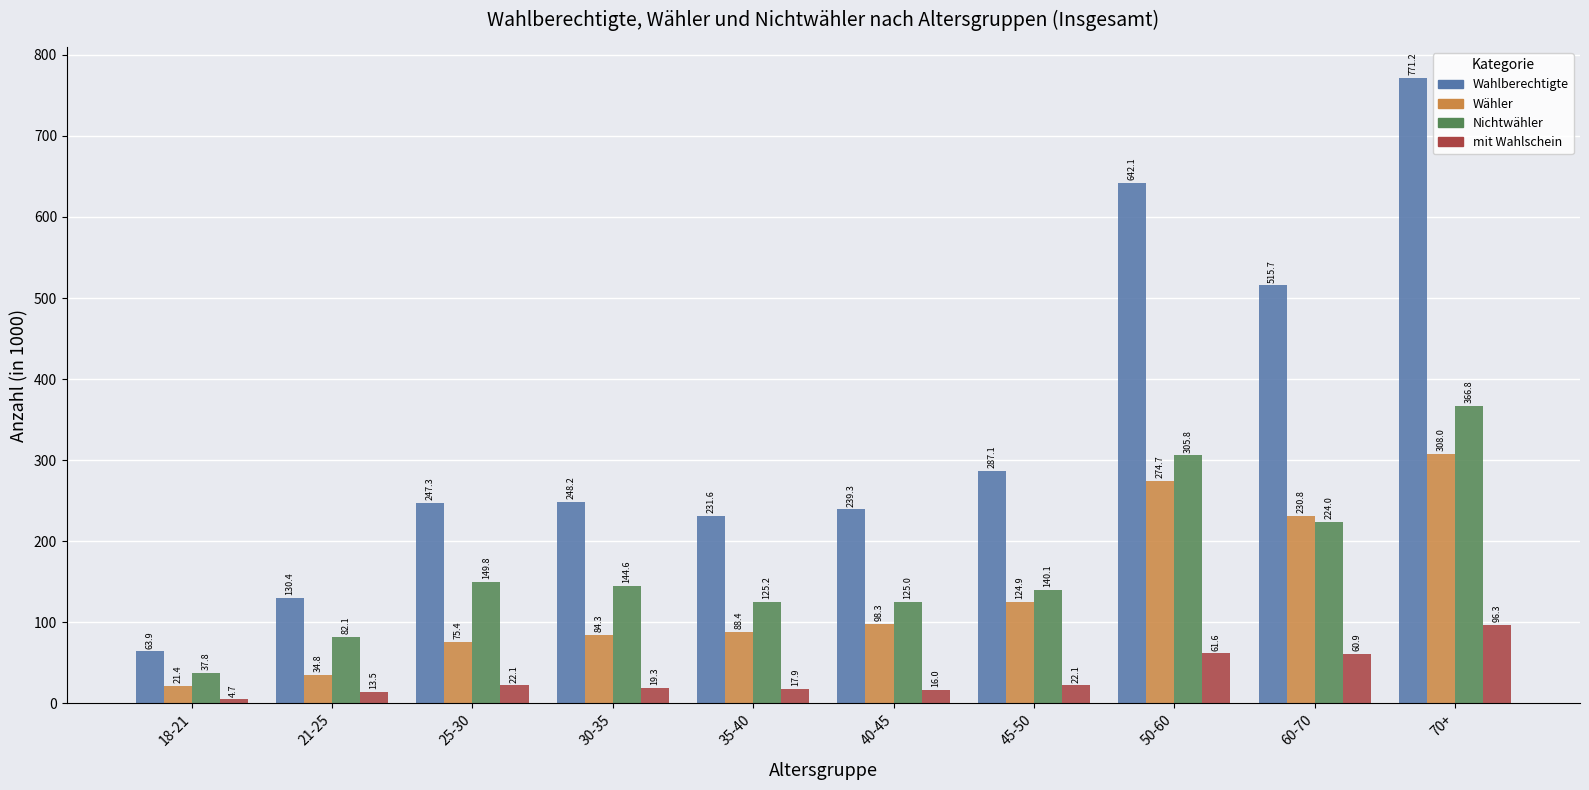

What are all the series names shown in the legend?

Wahlberechtigte, Wähler, Nichtwähler, mit Wahlschein